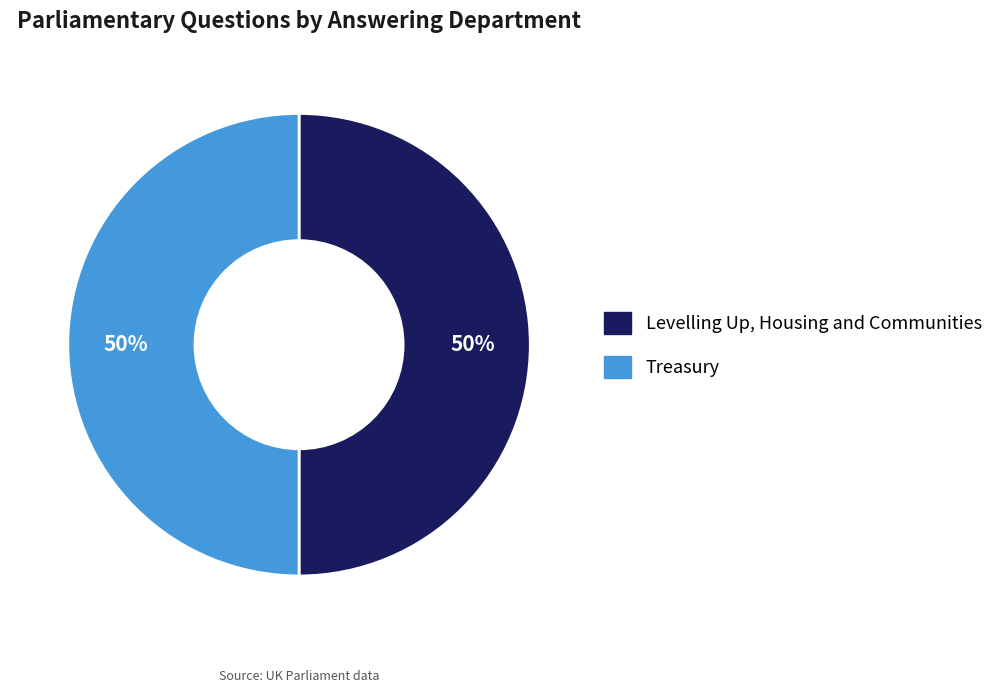

To the nearest percent, what is the average slice percentage?

50%